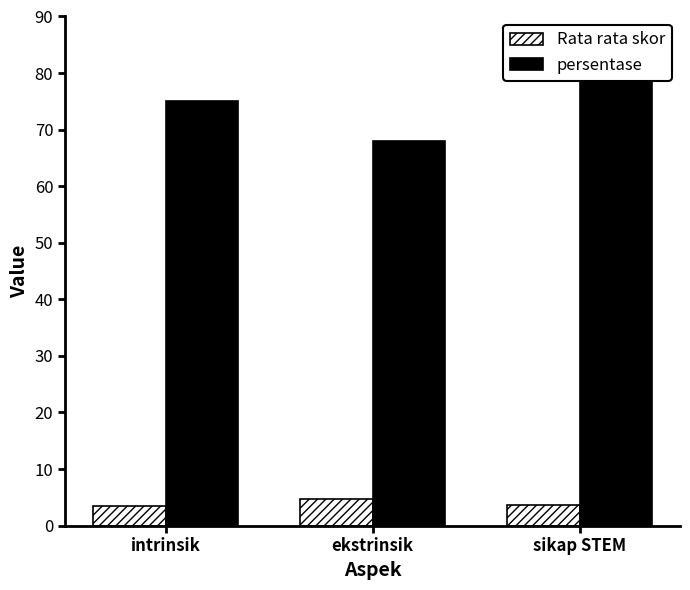

What is the minimum value shown in the chart?

3.5